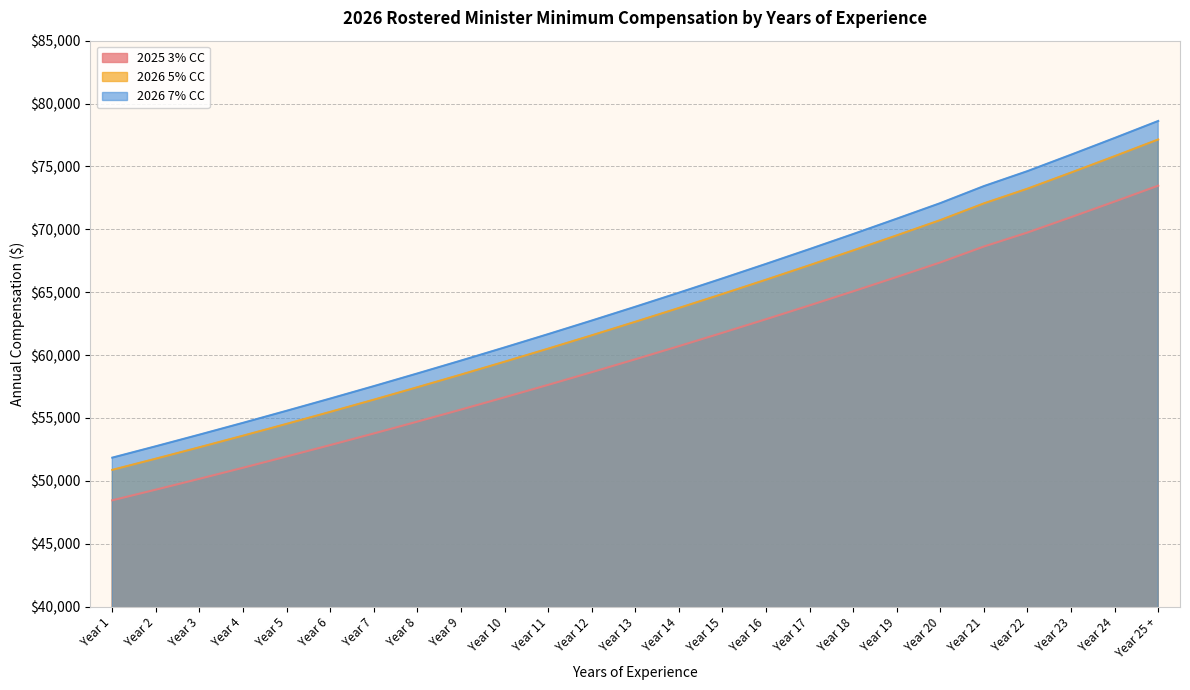

Rank the series at Year 10 from lowest to highest value.

2025 3% CC, 2026 5% CC, 2026 7% CC